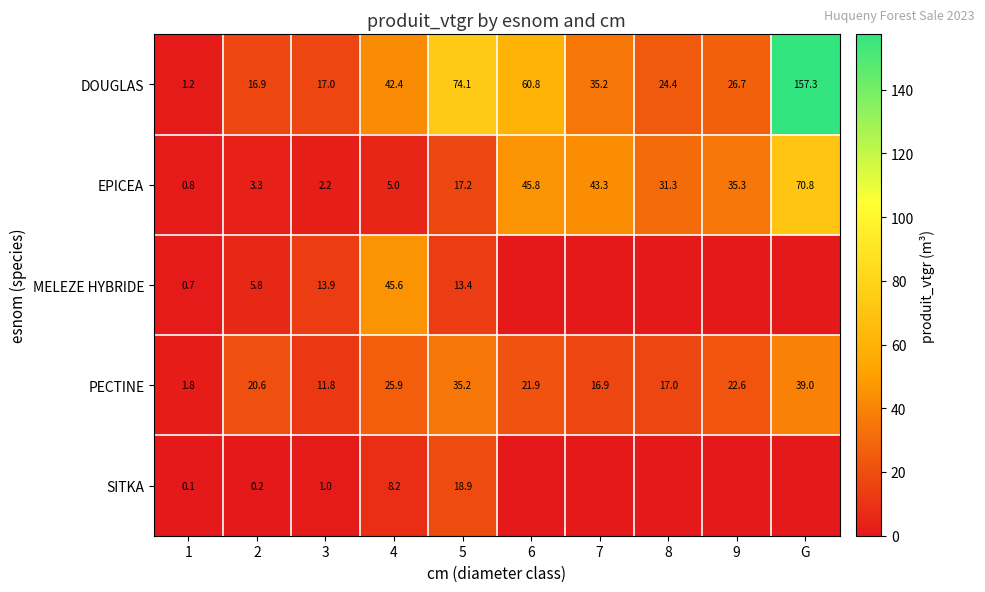

What is the total value across all series at 9?

84.6